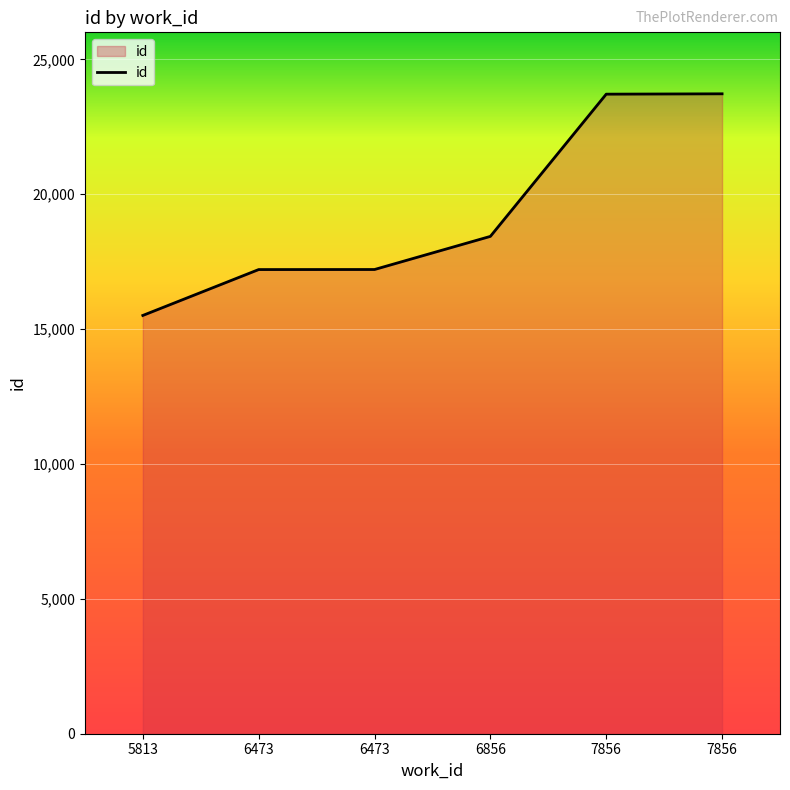

How many categories are shown in the chart?

6